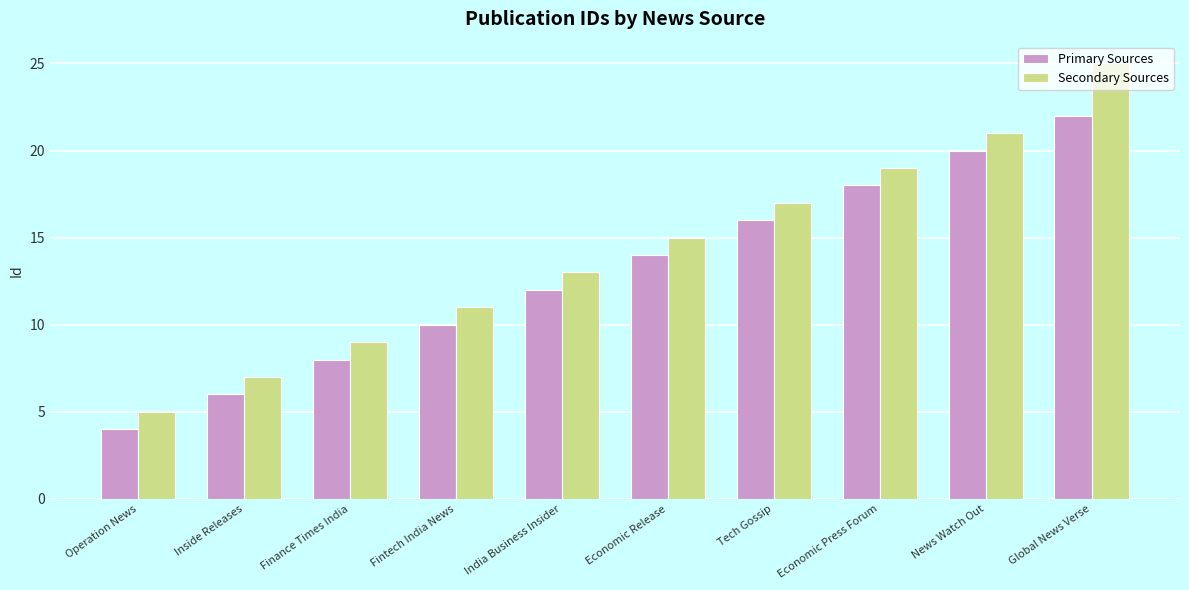

What is the label of the 10th bar from the right?

Operation News